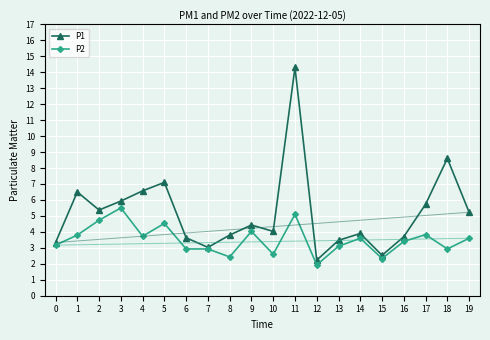

The P2 series shows 3.1 at 13. True or false?

True